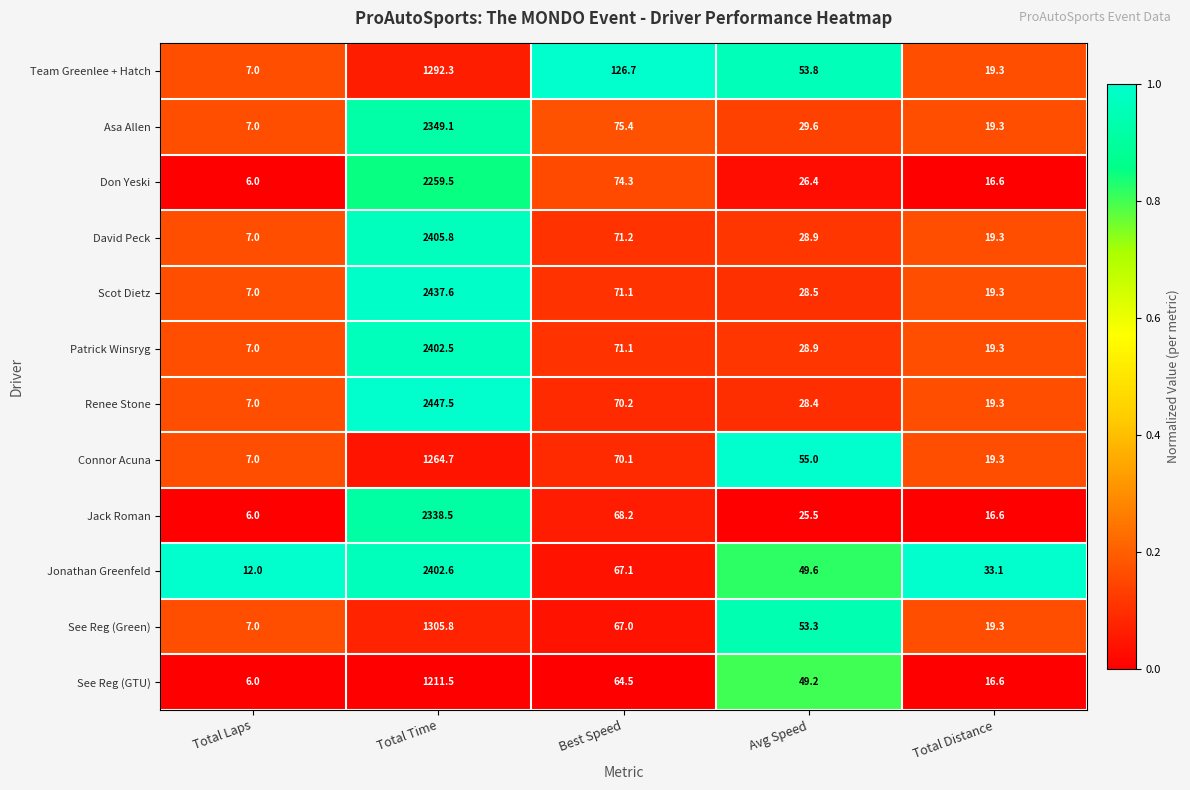

True or false: Team Greenlee + Hatch has a value of 7.0 at Total Laps.

True